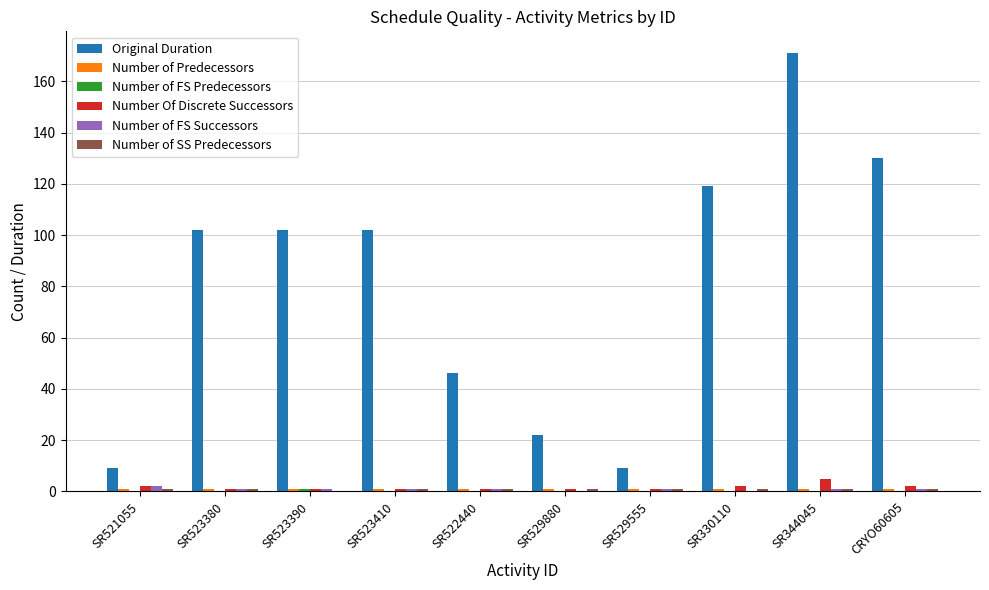

What is the difference between the Original Duration values at SR529880 and SR521055?

13